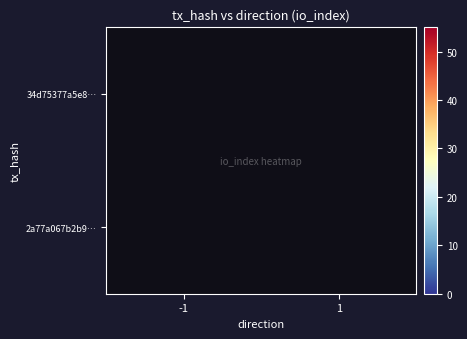

Which series has the widest spread of values?

34d75377a5e8…